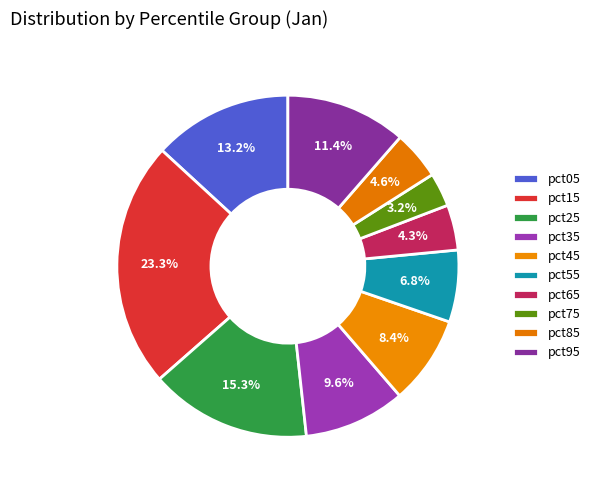

To the nearest percent, what is the difference between the pct05 and pct55 slice percentages?

6%